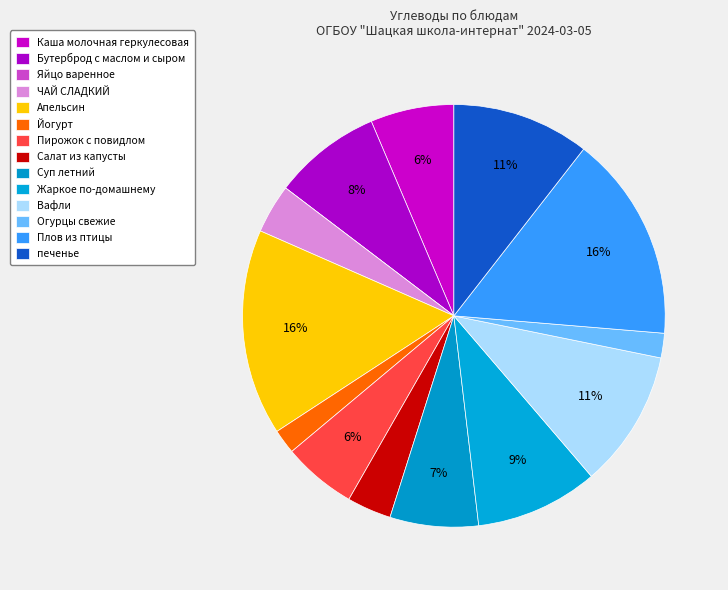

To the nearest percent, what is the average slice percentage?

7%